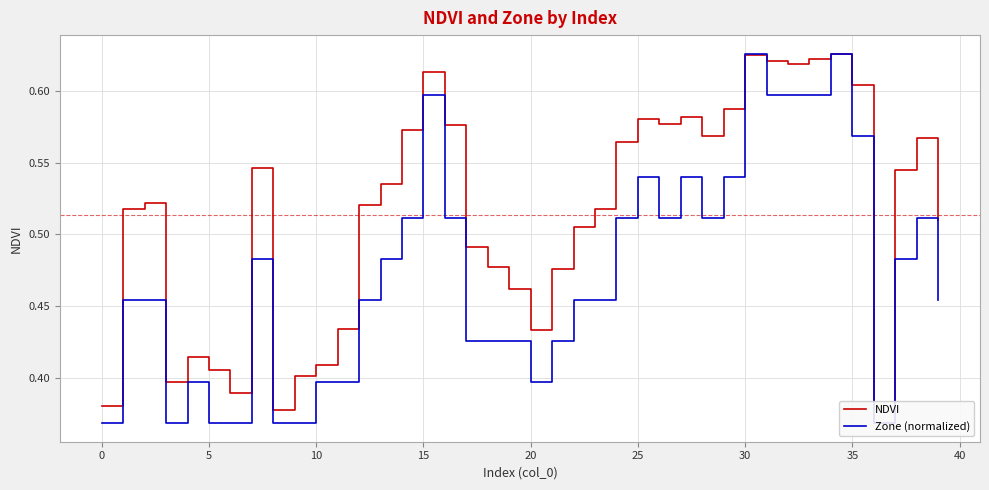

Reading right to left, what are all the values shown in this chart?

NDVI: 0.5	0.6	0.5	0.4	0.6	0.6	0.6	0.6	0.6	0.6	0.6	0.6	0.6	0.6	0.6	0.6	0.5	0.5	0.5	0.4	0.5	0.5	0.5	0.6	0.6	0.6	0.5	0.5	0.4	0.4	0.4	0.4	0.5	0.4	0.4	0.4	0.4	0.5	0.5	0.4
Zone (normalized): 0.5	0.5	0.5	0.4	0.6	0.6	0.6	0.6	0.6	0.6	0.5	0.5	0.5	0.5	0.5	0.5	0.5	0.5	0.4	0.4	0.4	0.4	0.4	0.5	0.6	0.5	0.5	0.5	0.4	0.4	0.4	0.4	0.5	0.4	0.4	0.4	0.4	0.5	0.5	0.4